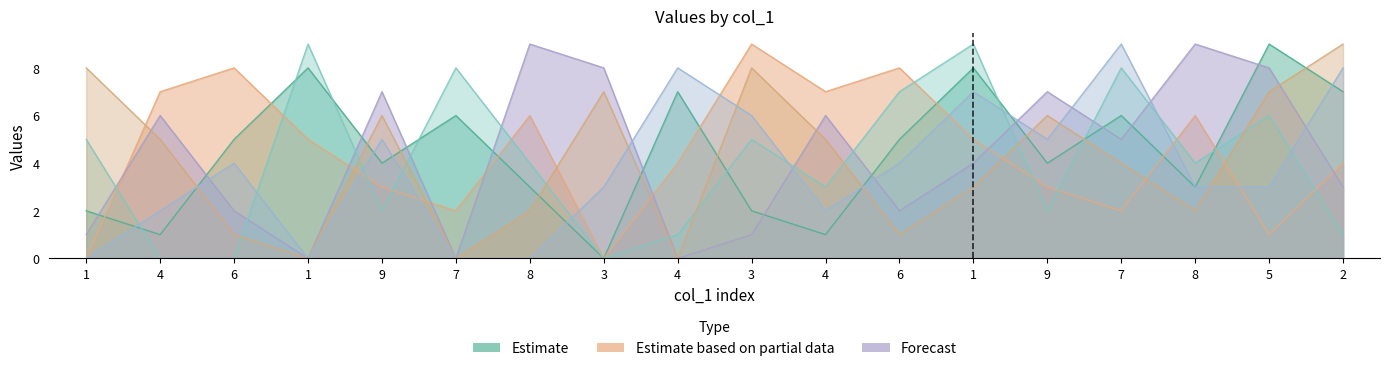

True or false: col_2 has more than 2 interior local peaks.

True